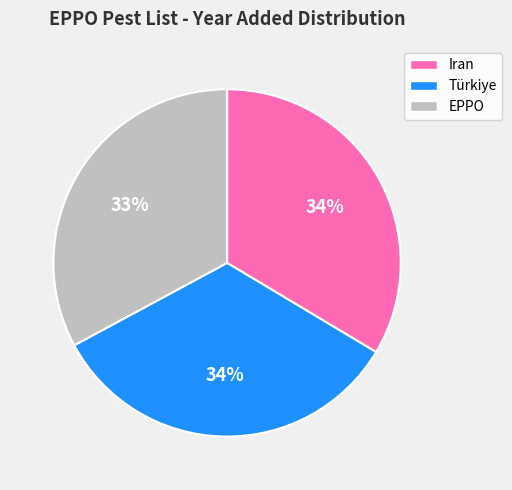

The Türkiye slice represents 21% of the pie. True or false?

False